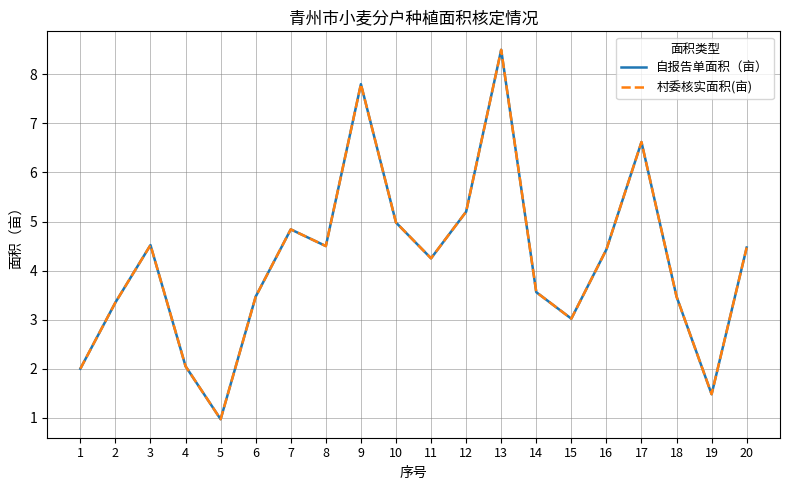

Does the chart display data point markers on the line(s)?

No